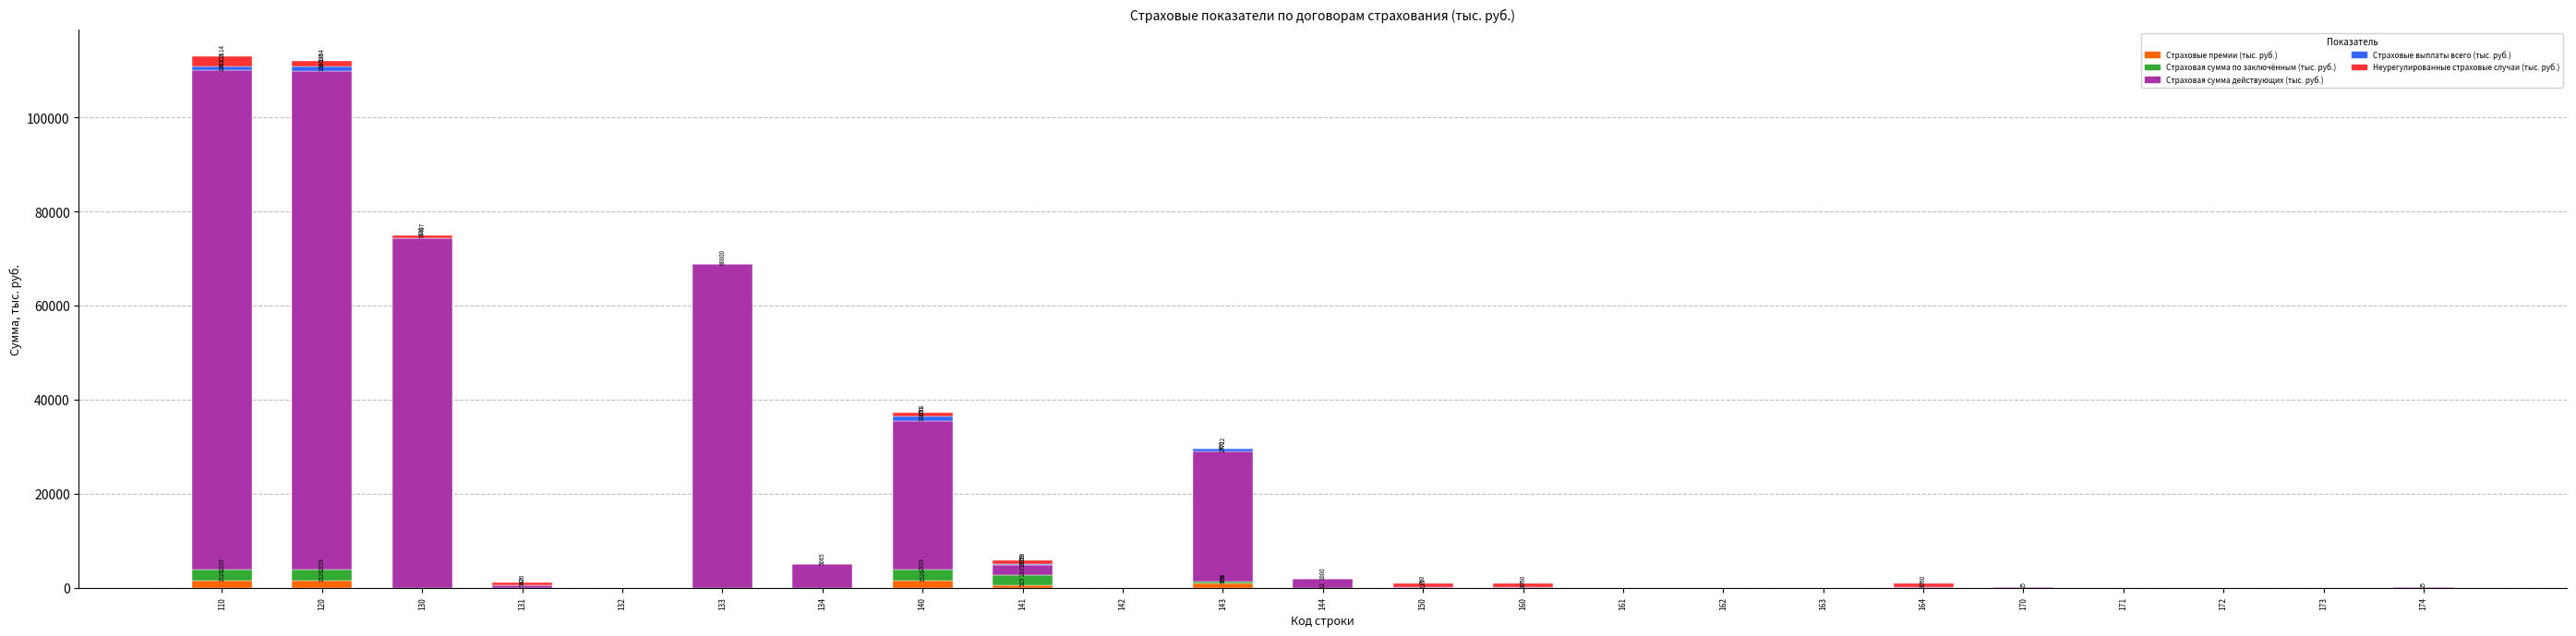

What is the sum of all Страховые премии (тыс. руб.) values?

6104.0